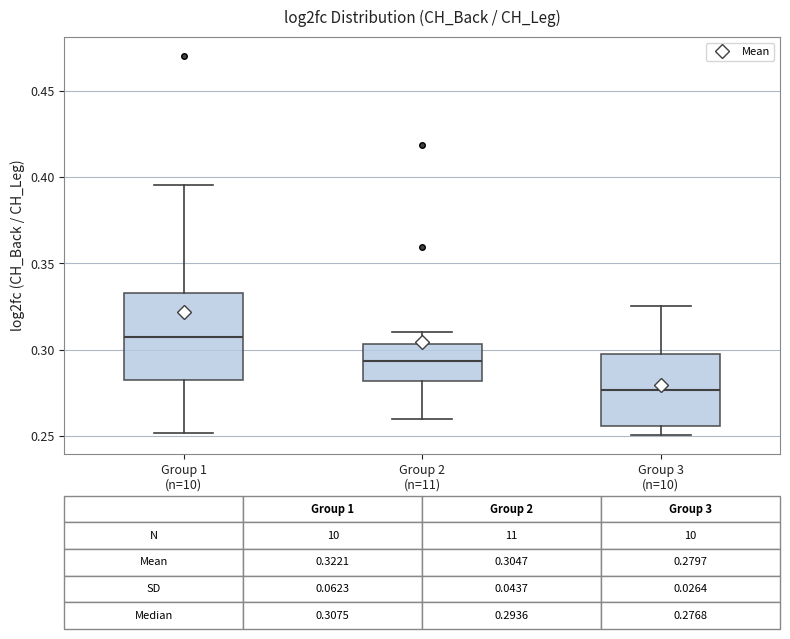

Which box's median line is the lowest?

Group 3 (n=10)